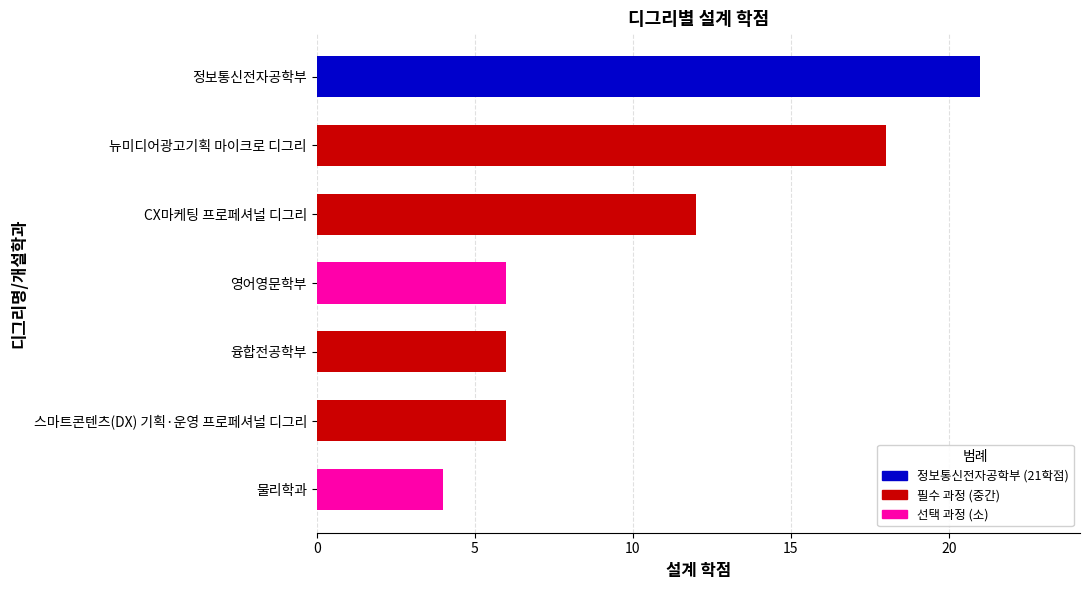

How many data points does each series have?

7